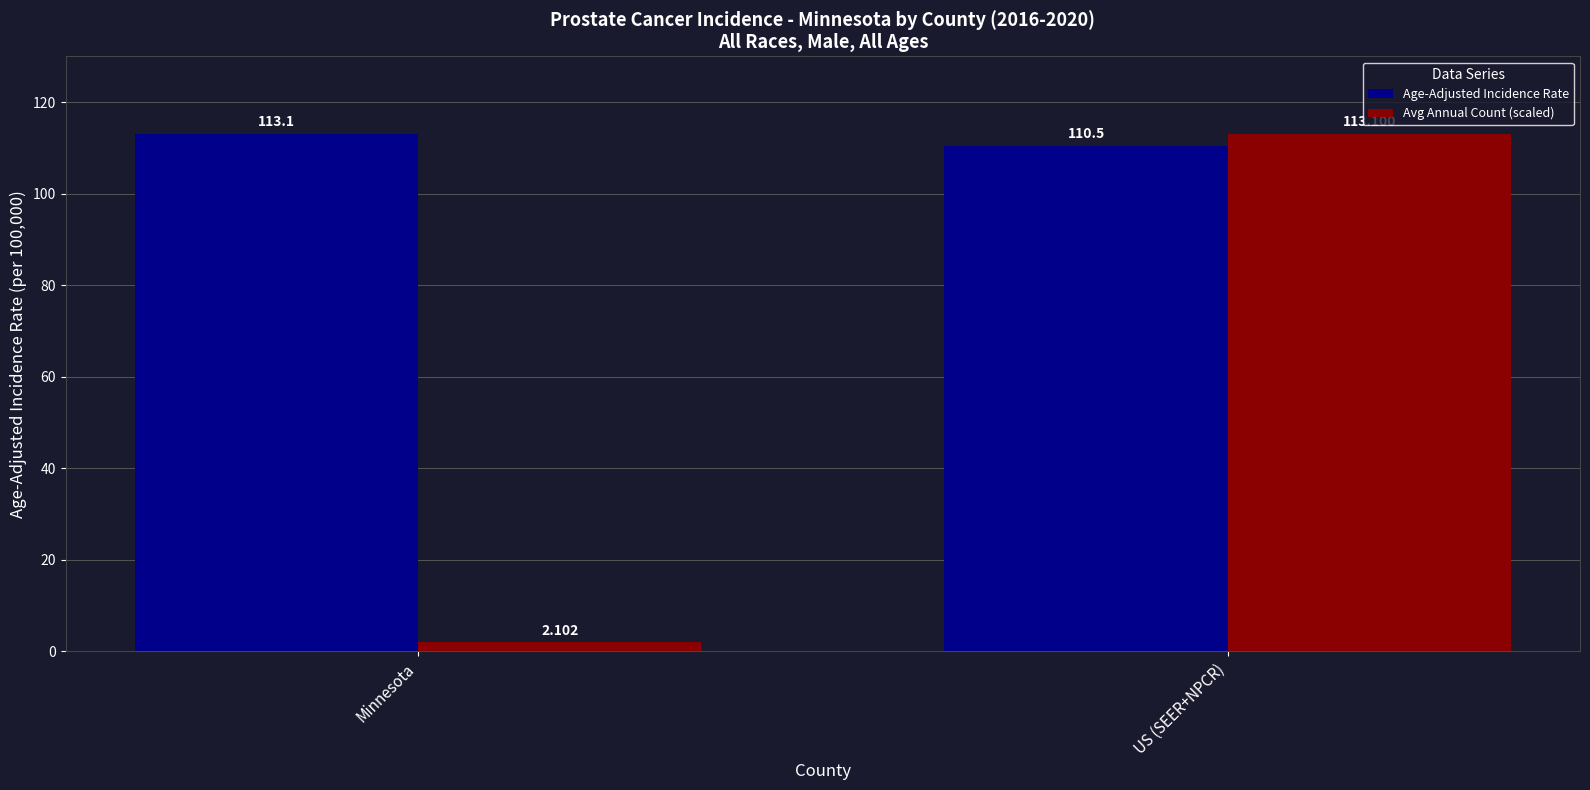

How many distinct data groups are displayed?

2